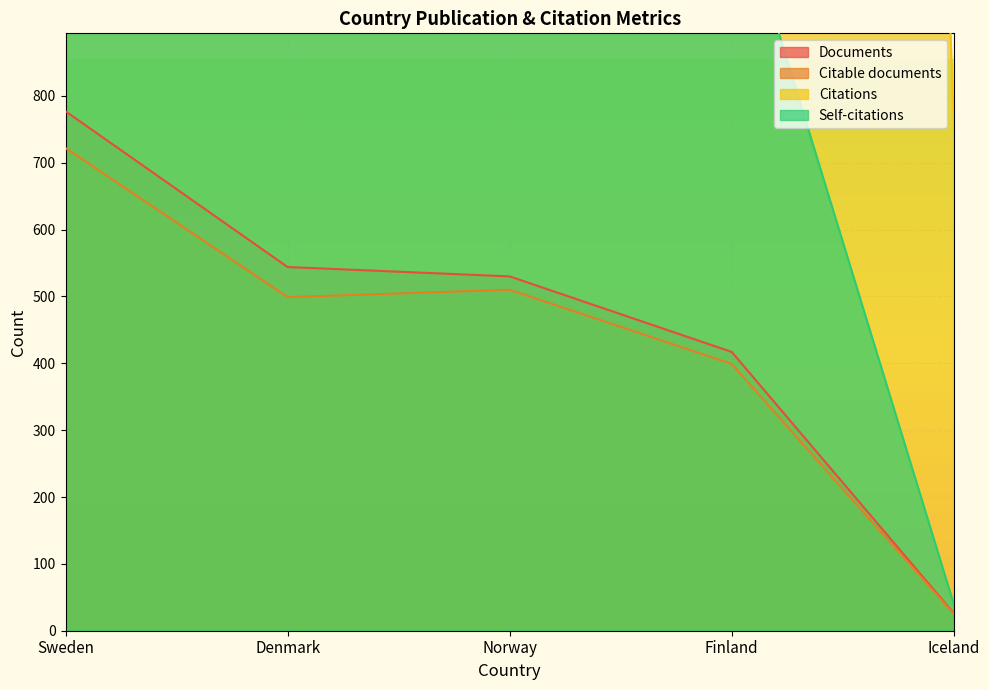

True or false: Citations and Citable documents cross at least once.

False